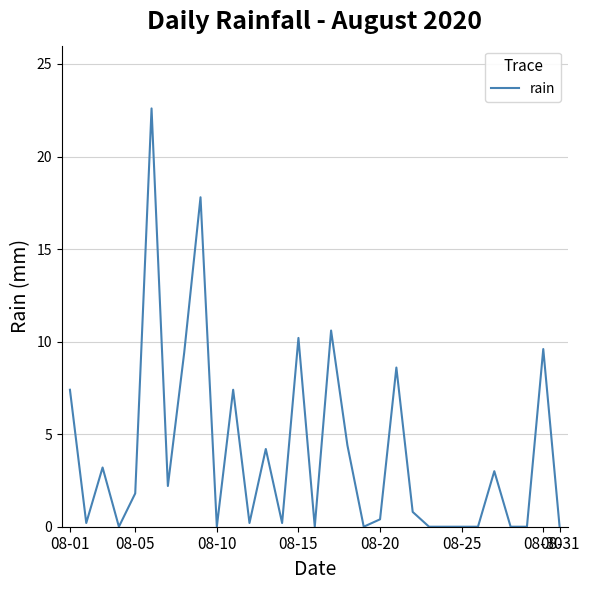

What is the maximum value shown in the chart?

22.6